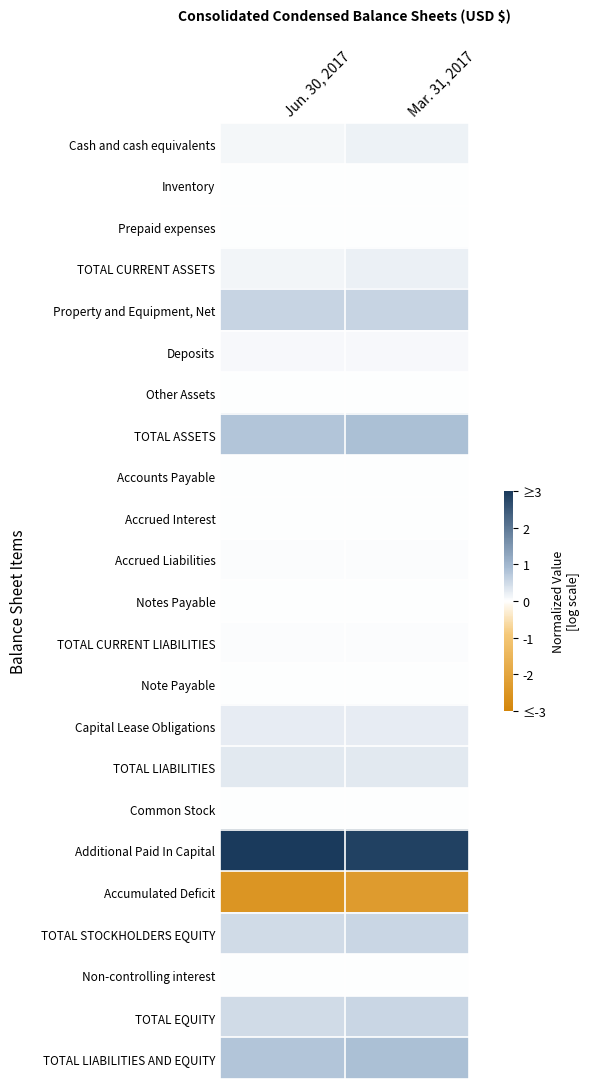

At which category is the sum across all series the highest?

Mar. 31, 2017